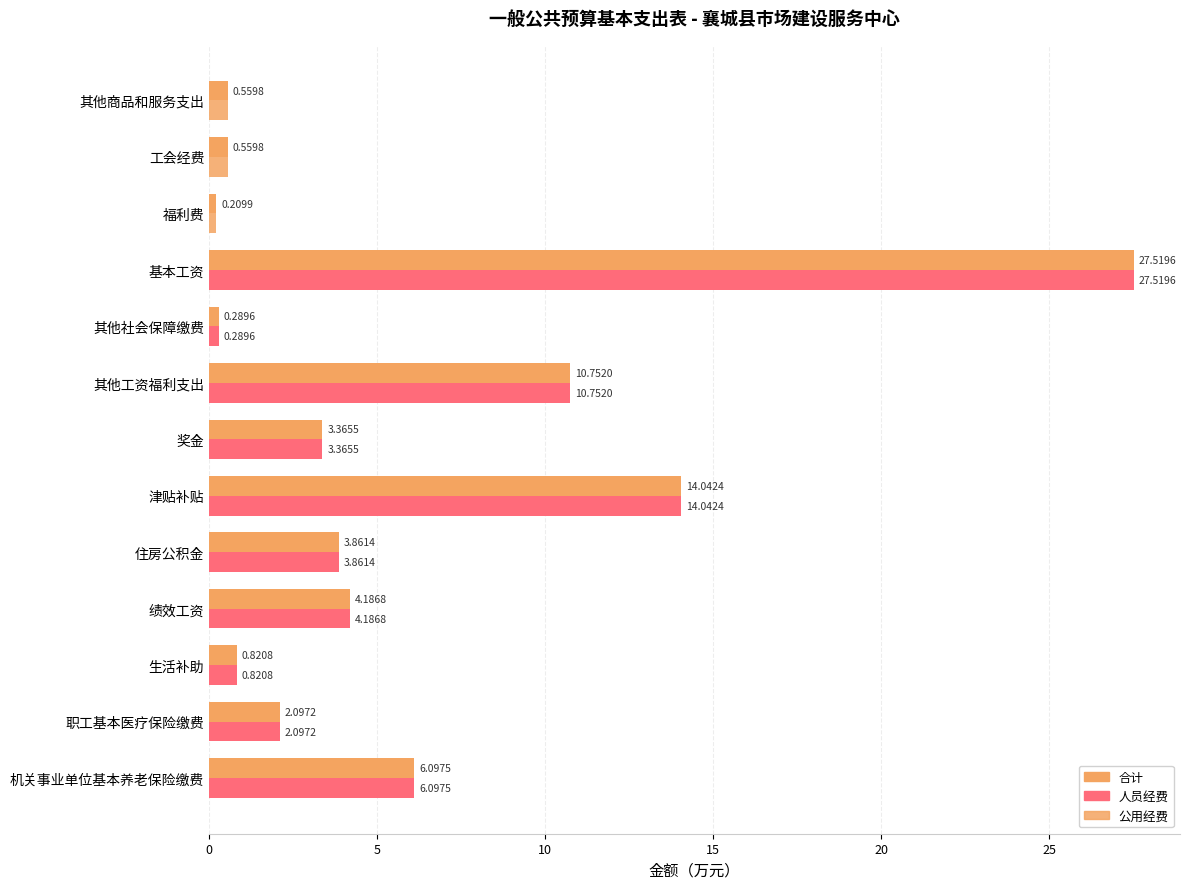

How many data points in 合计 are above 3?

7